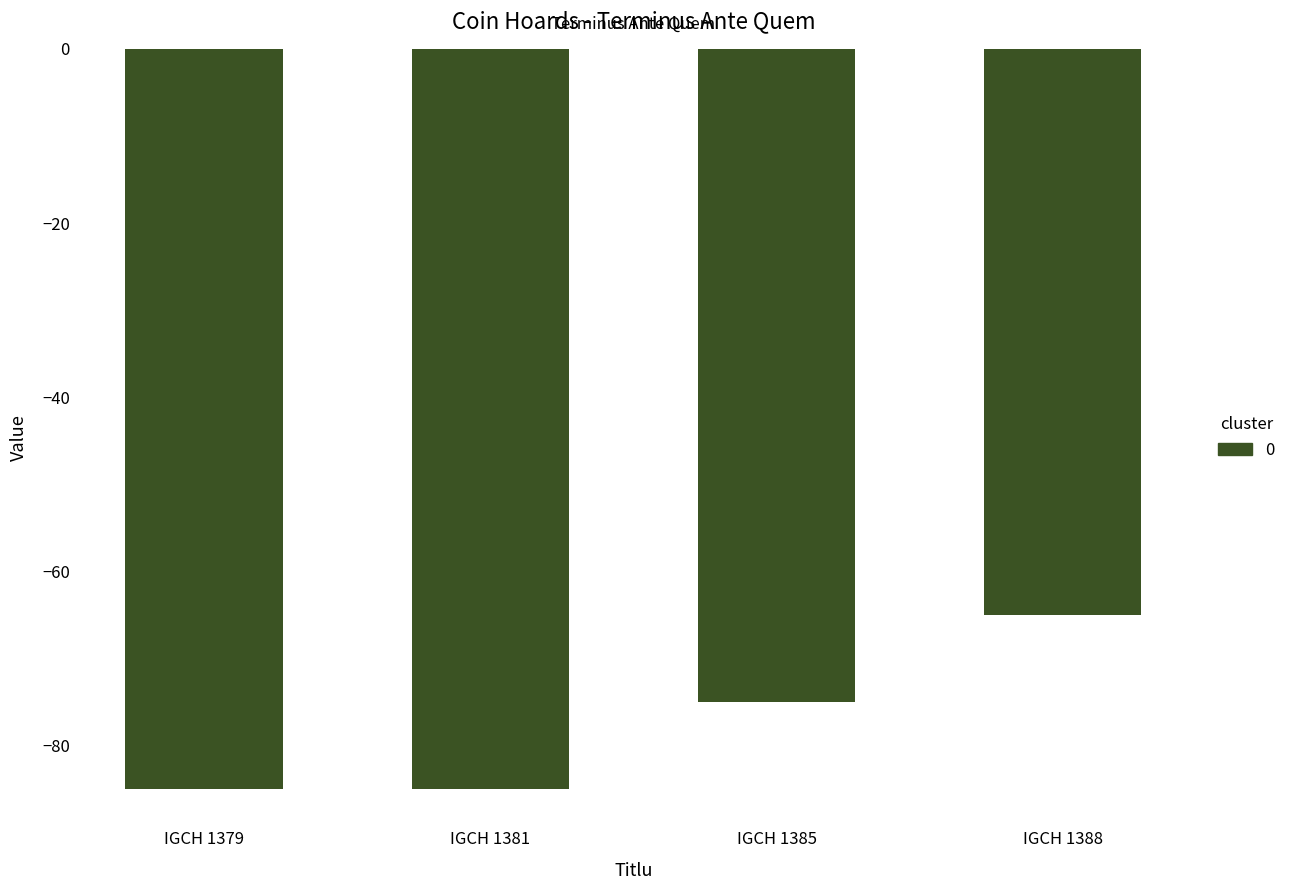

How many values are between -85 and -65?

4